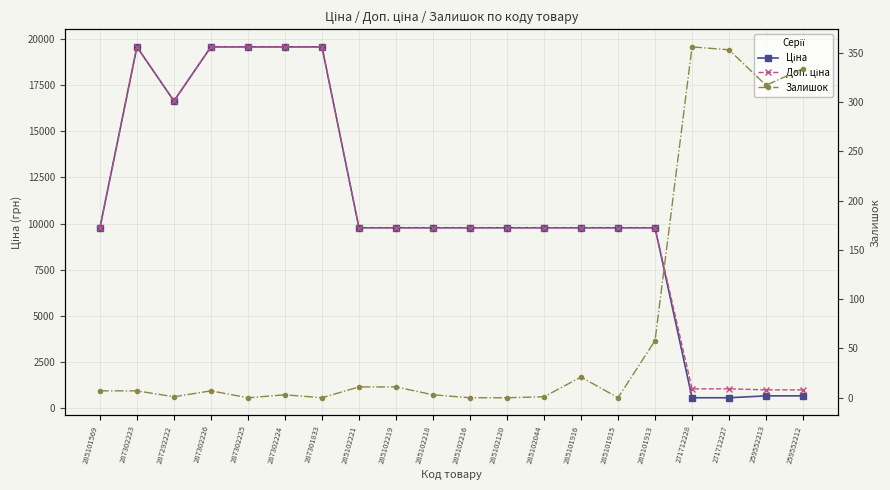

What is the value of the Ціна point at the 11th from the left?

9775.5